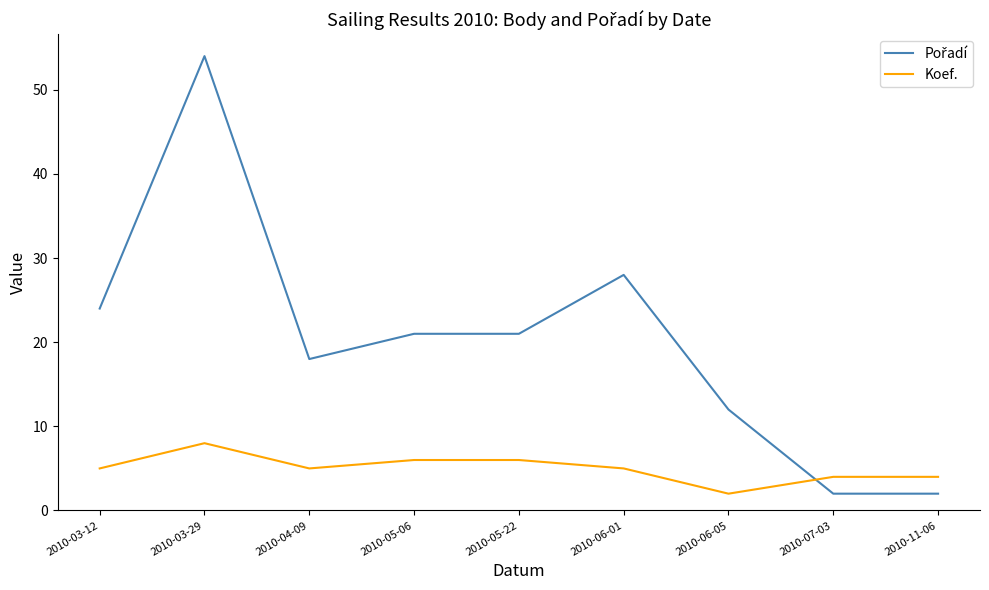

What is the minimum value shown in the chart?

2